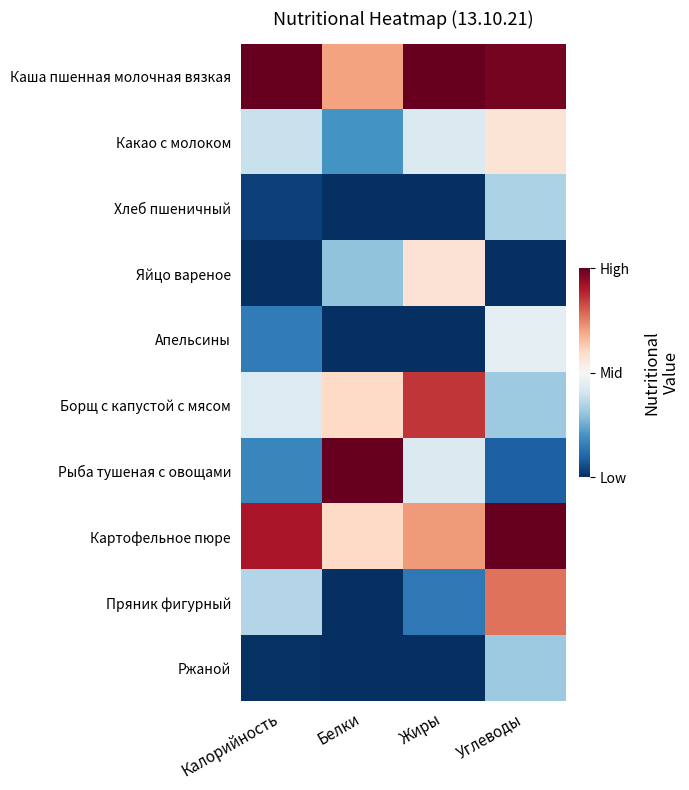

List the series in order of their peak value, lowest first.

Ржаной, Хлеб пшеничный, Апельсины, Какао с молоком, Яйцо вареное, Пряник фигурный, Борщ с капустой с мясом, Каша пшенная молочная вязкая, Рыба тушеная с овощами, Картофельное пюре